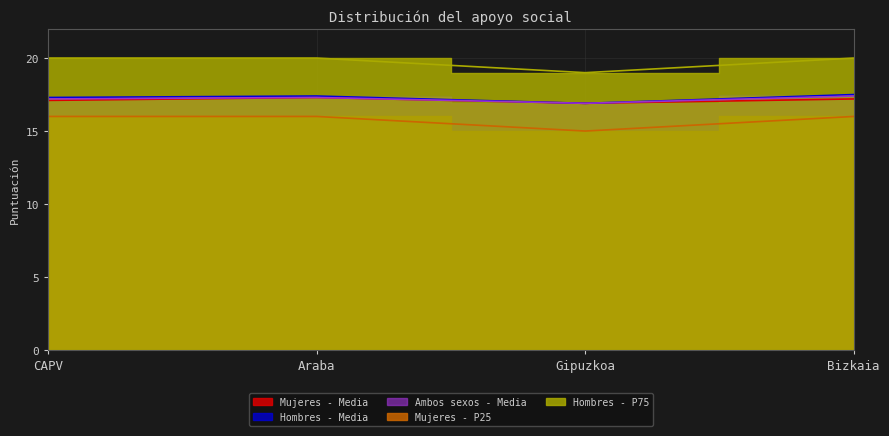

Is it true that Hombres - P75 equals 20.0 at CAPV?

True